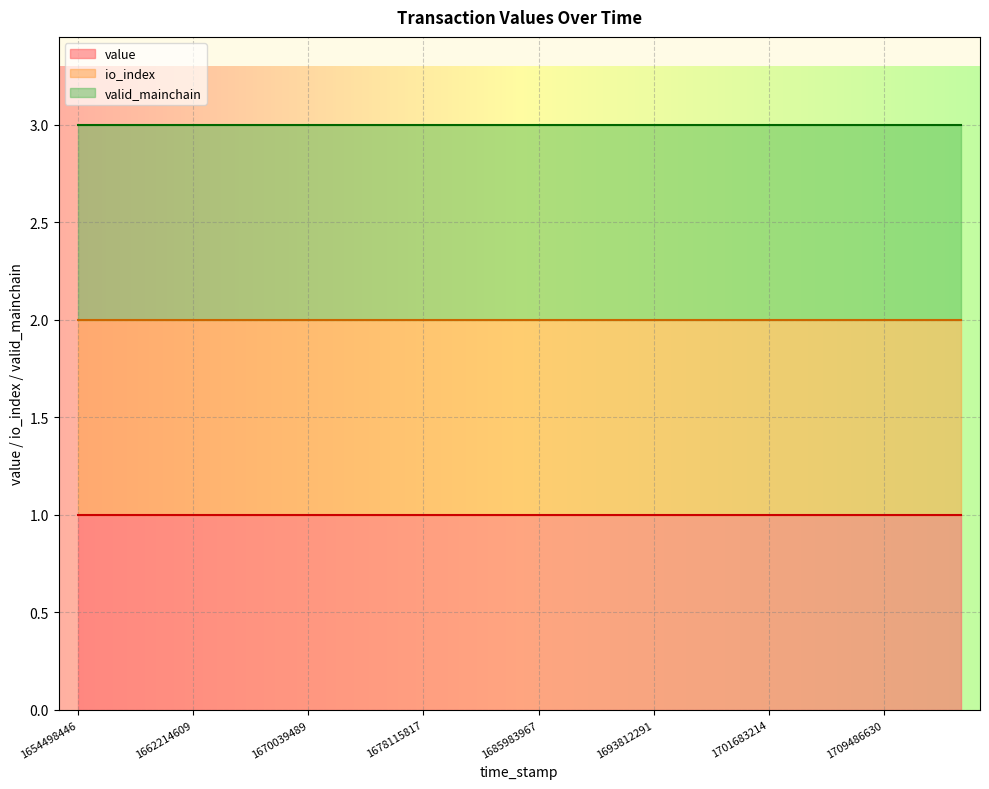

Rank the series by their average value, from lowest to highest.

value (line), io_index (line), valid_mainchain (line)